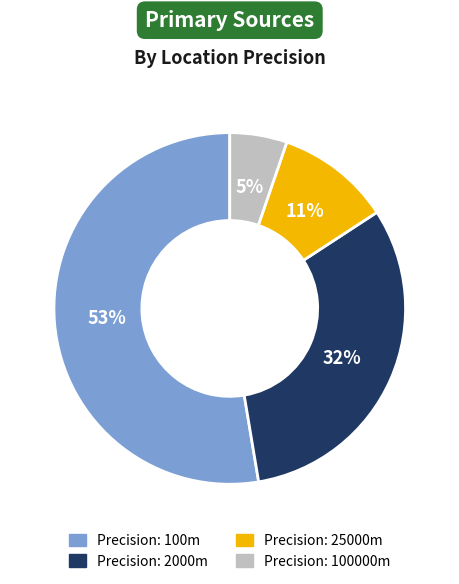

To the nearest percent, what is the average slice percentage?

25%